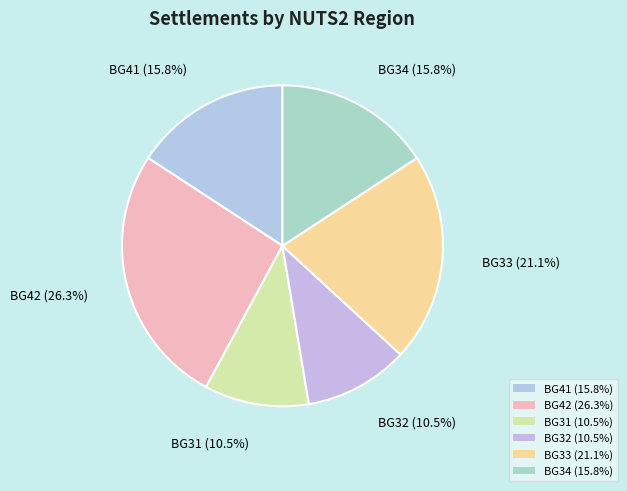

Count the number of slices in the pie.

6